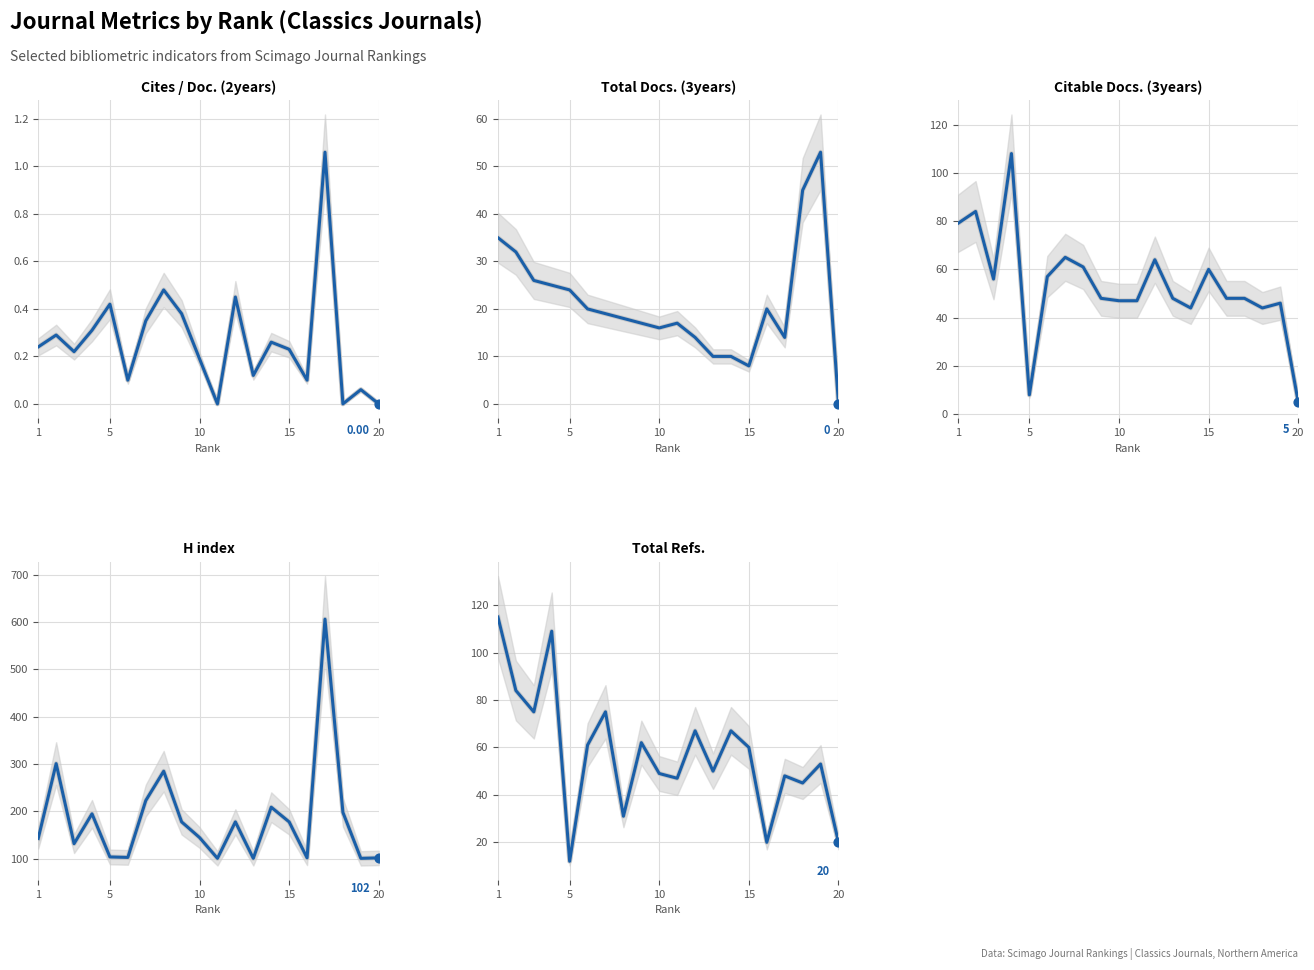

At how many categories does at least one series exceed 484?

1